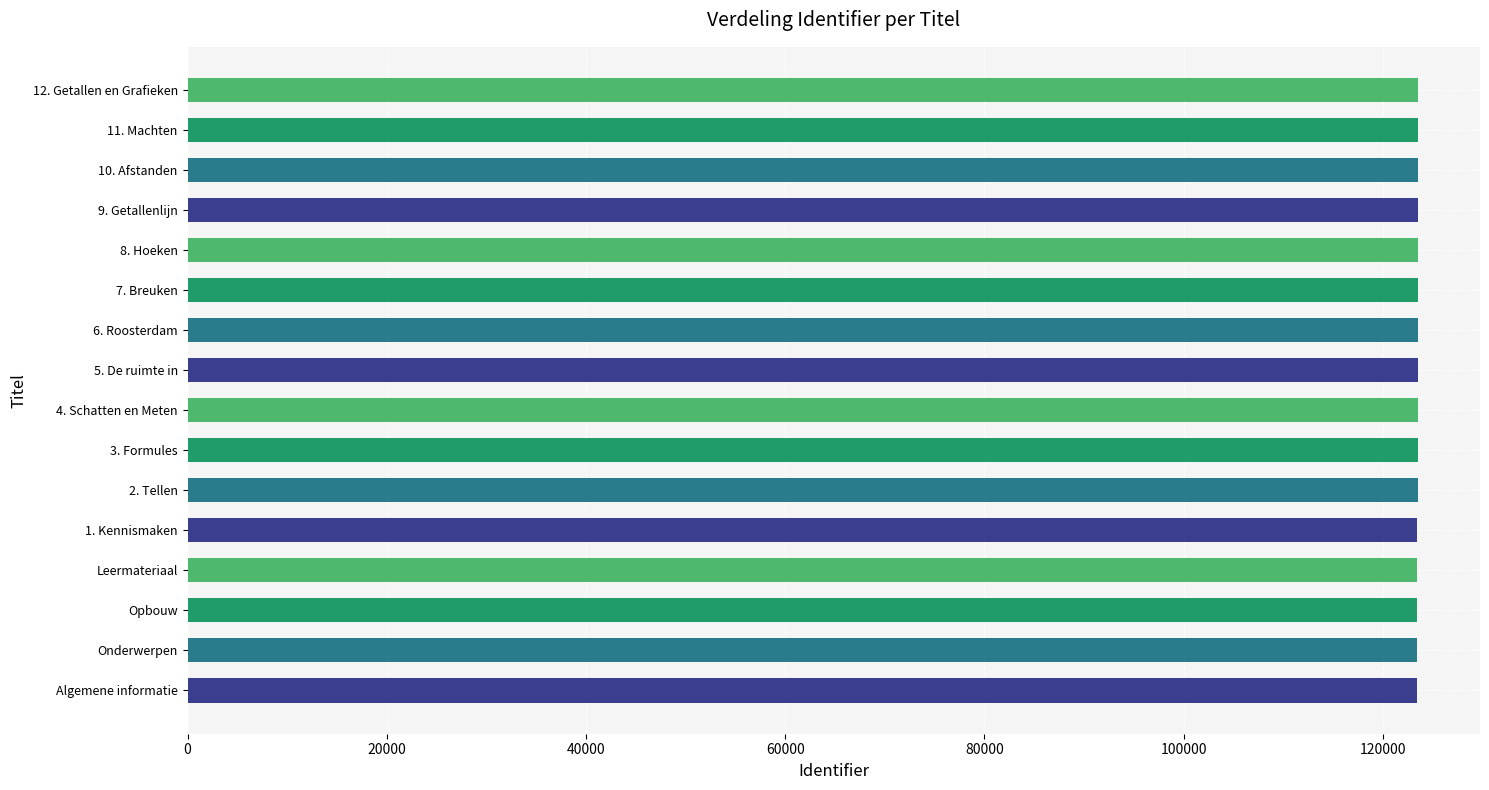

What is the sum of the values at Opbouw and 5. De ruimte in?

246961